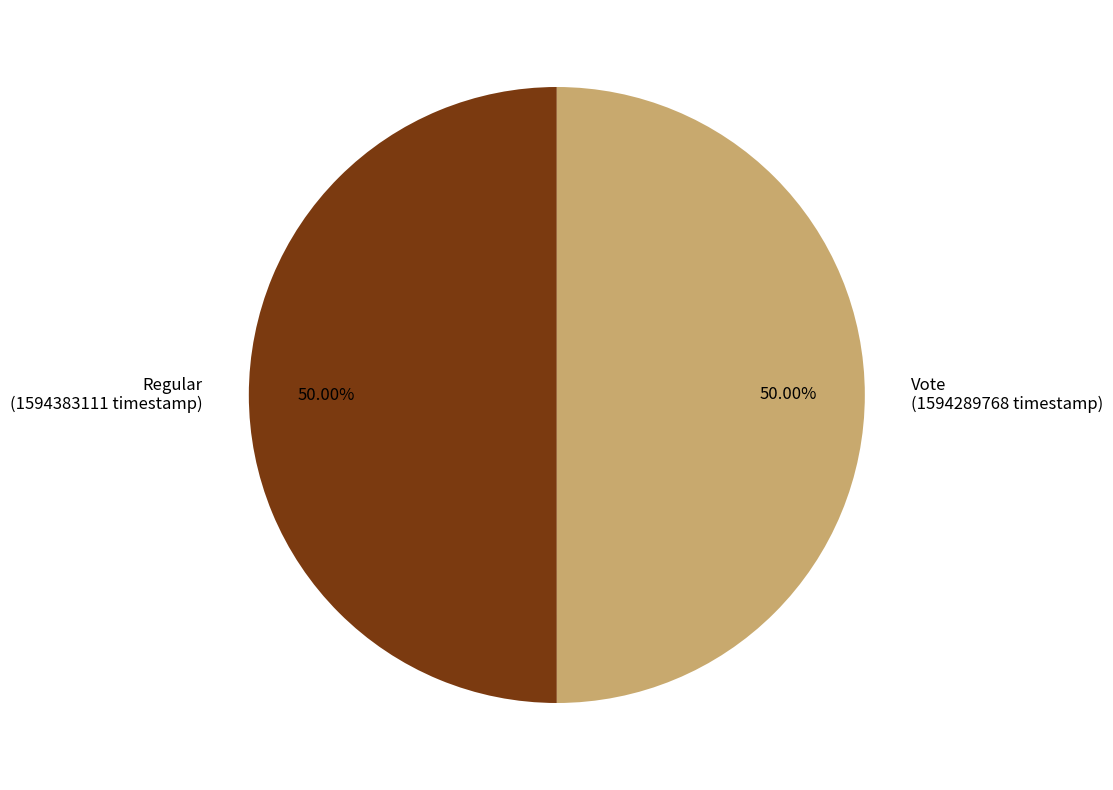

To the nearest percent, what is the combined percentage of Regular and Vote?

100%